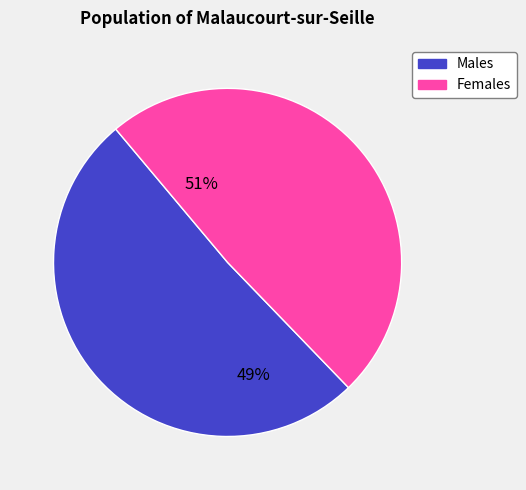

Is the sum of 1 and 6 greater than half?

No